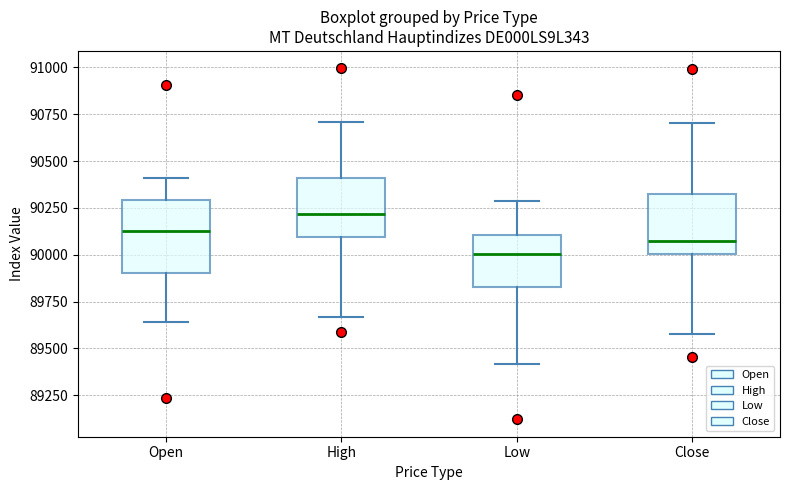

Reading left to right, transcribe this box plot: for each box, give where its median line is, the range the box spans, and where its two whiskers end, as read against the y-axis. The values are not printed on the chart, so give them approximately, as read against the axis.

Open: median 90100, box 89900 to 90300, whiskers 89650 to 90400
High: median 90200, box 90100 to 90400, whiskers 89650 to 90700
Low: median 90000, box 89850 to 90100, whiskers 89400 to 90300
Close: median 90050, box 90000 to 90300, whiskers 89600 to 90700